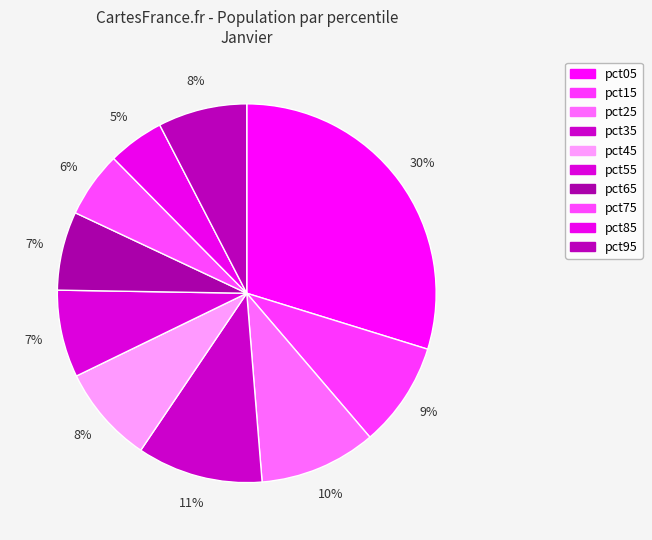

Combined, do pct55 and pct65 account for over 50%?

No